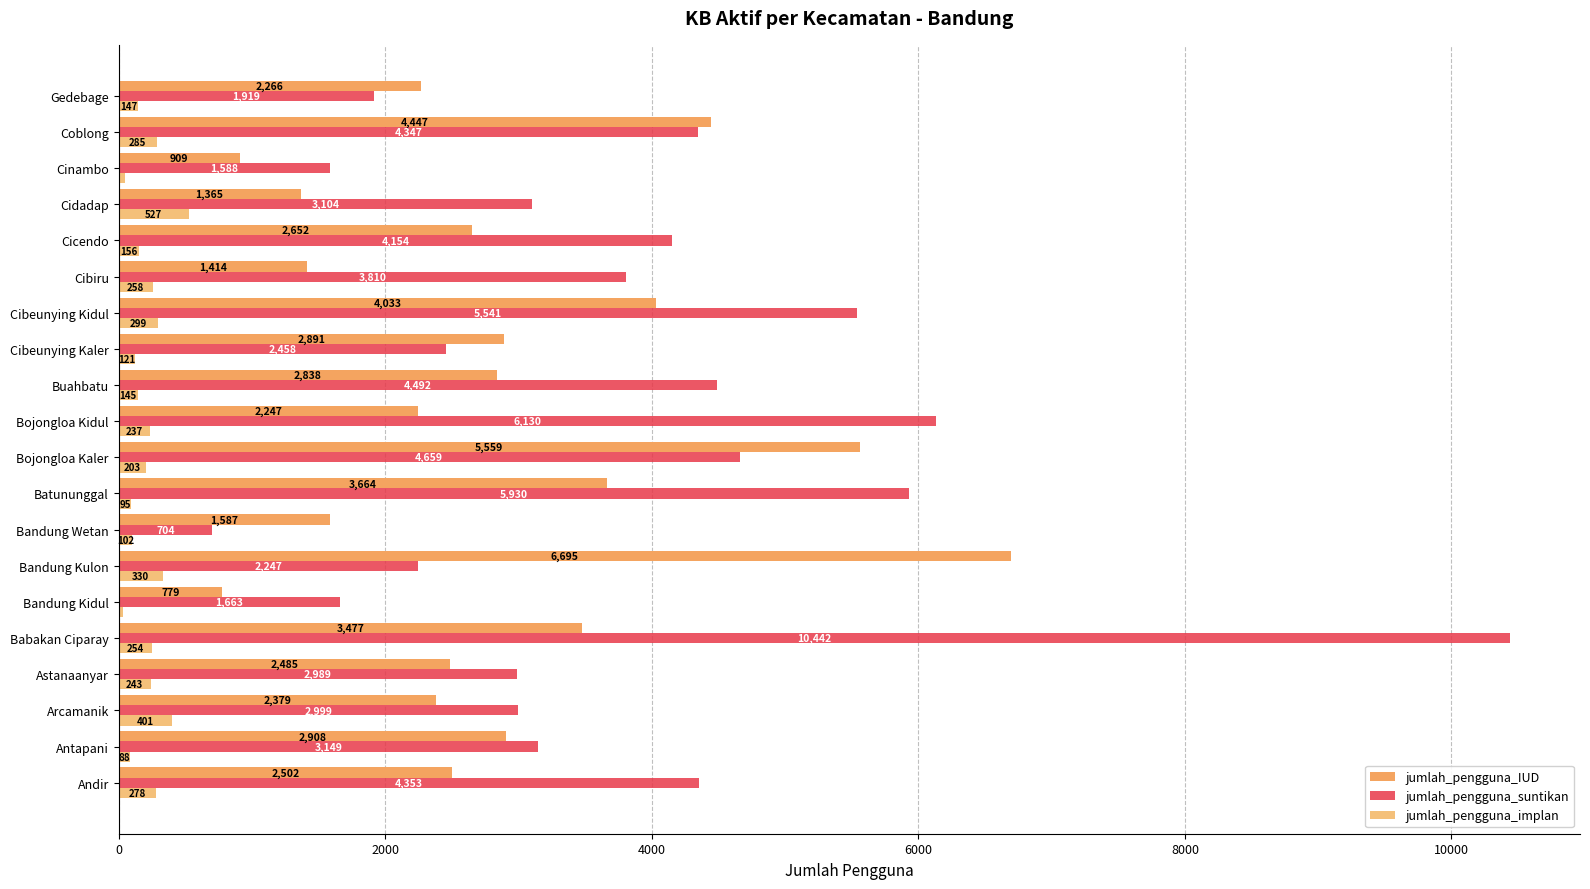

How many series are shown in this chart?

3